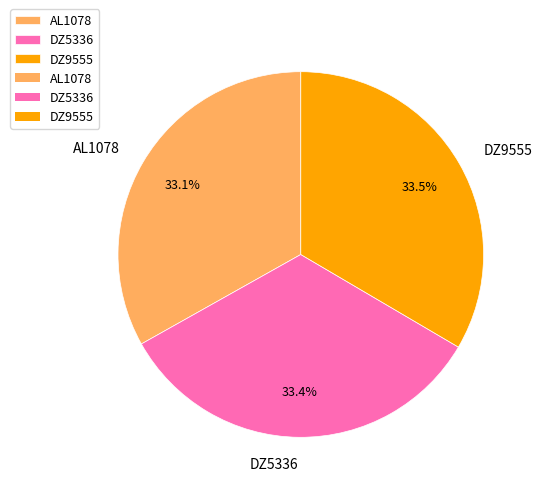

What percentage do DZ5336 and DZ9555 together represent?

66.9%